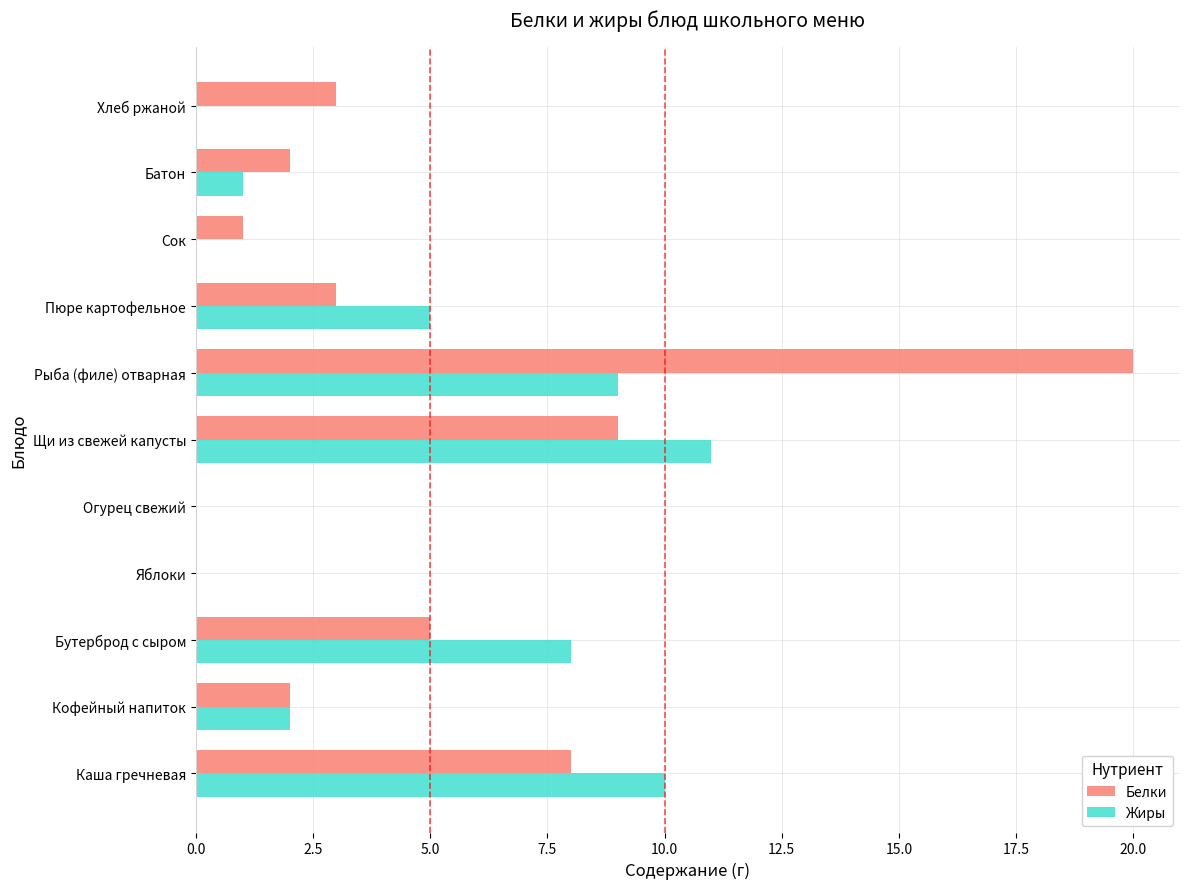

What is the sum of all Жиры values?

46